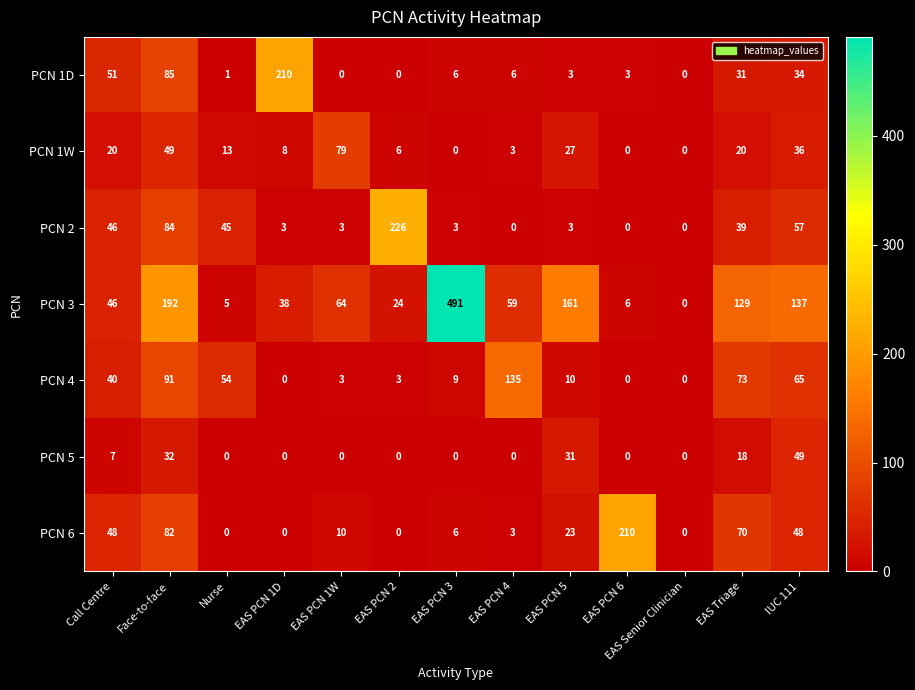

Which label corresponds to the largest value in the chart?

EAS PCN 3